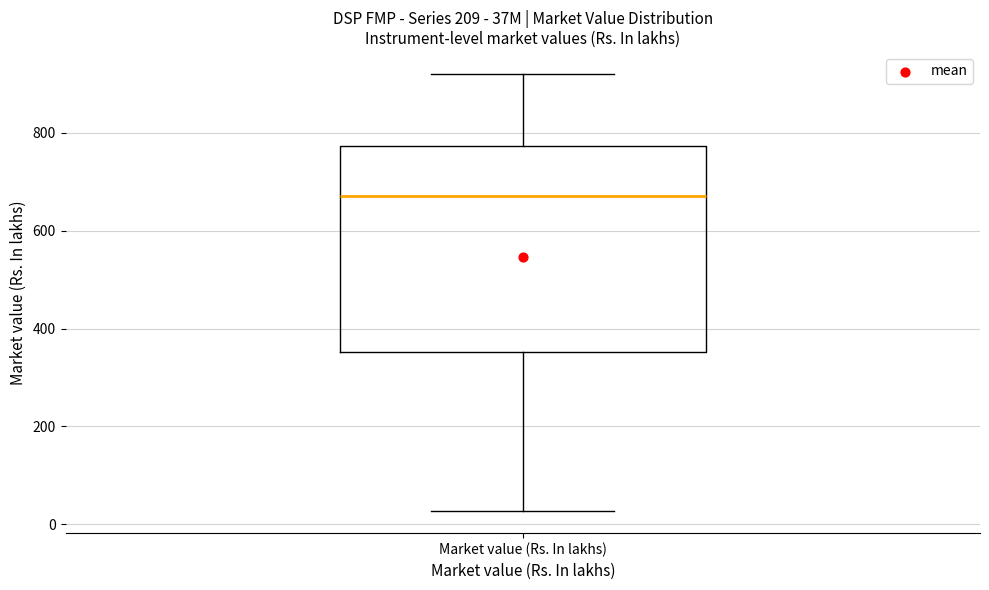

Where does the lower whisker of the box for Market value (Rs. In lakhs) end on the y-axis? The values are not printed on the chart, so give them approximately, as read against the axis.

20